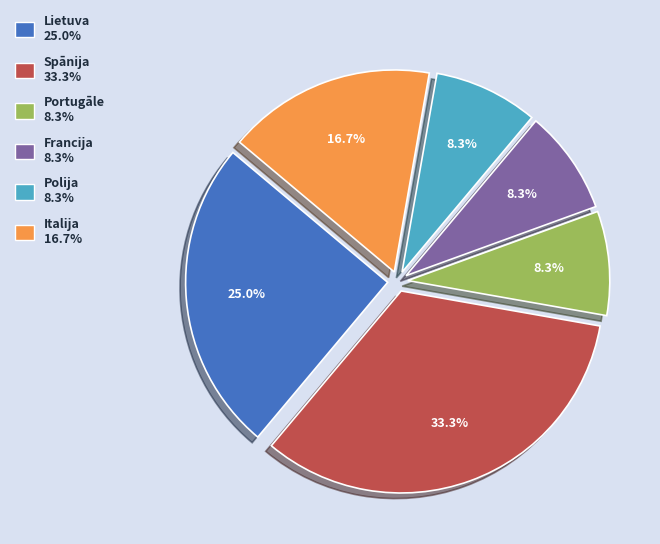

Approximately how many times larger is the value at Italija compared to Spānija?

0.5